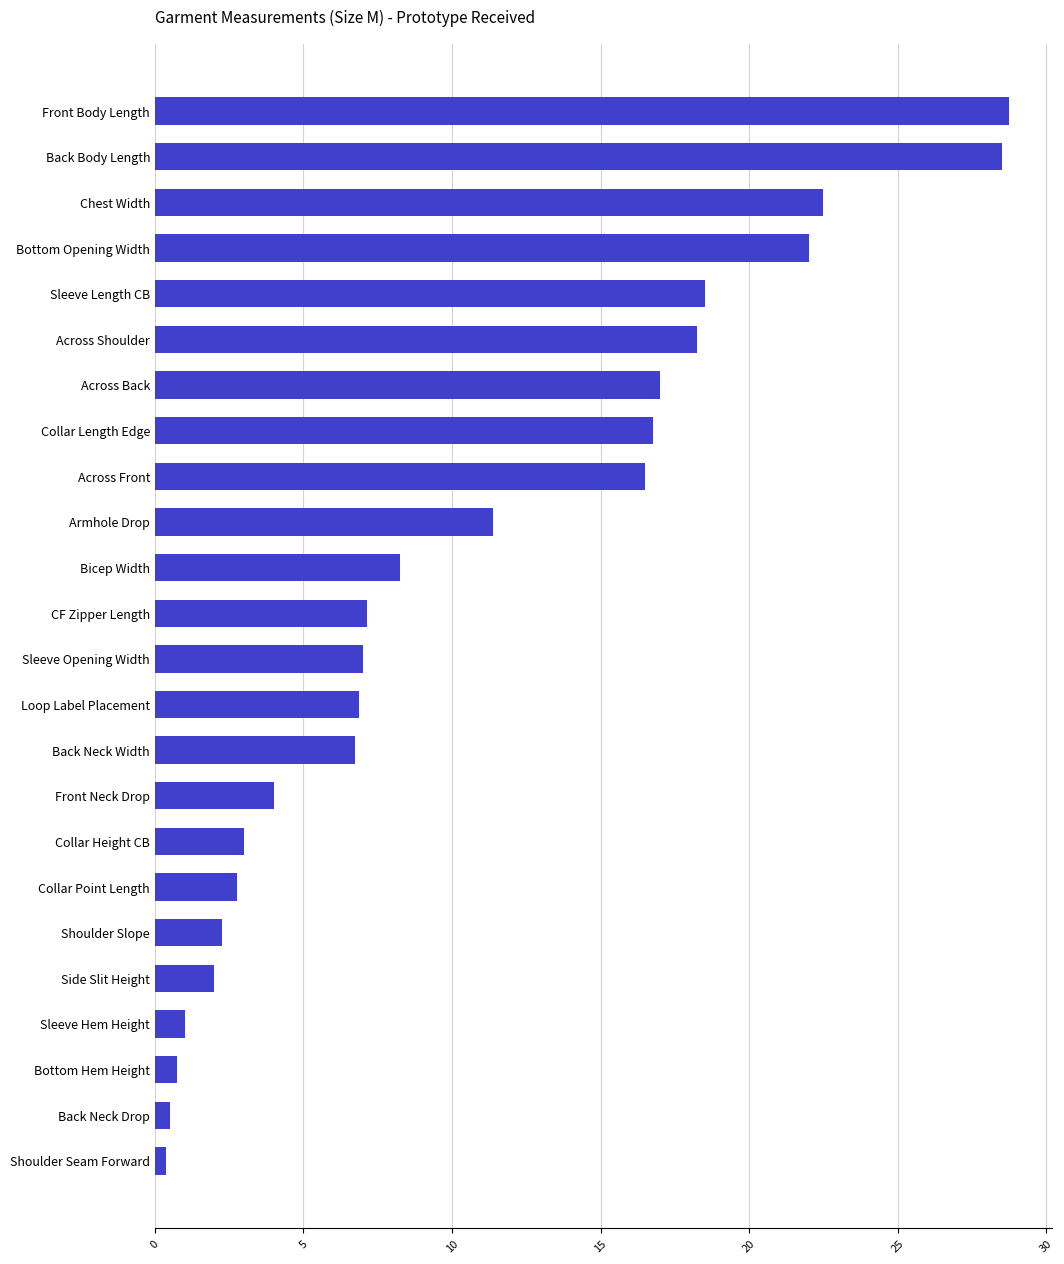

Approximately how many times larger is the value at CF Zipper Length compared to Chest Width?

0.3